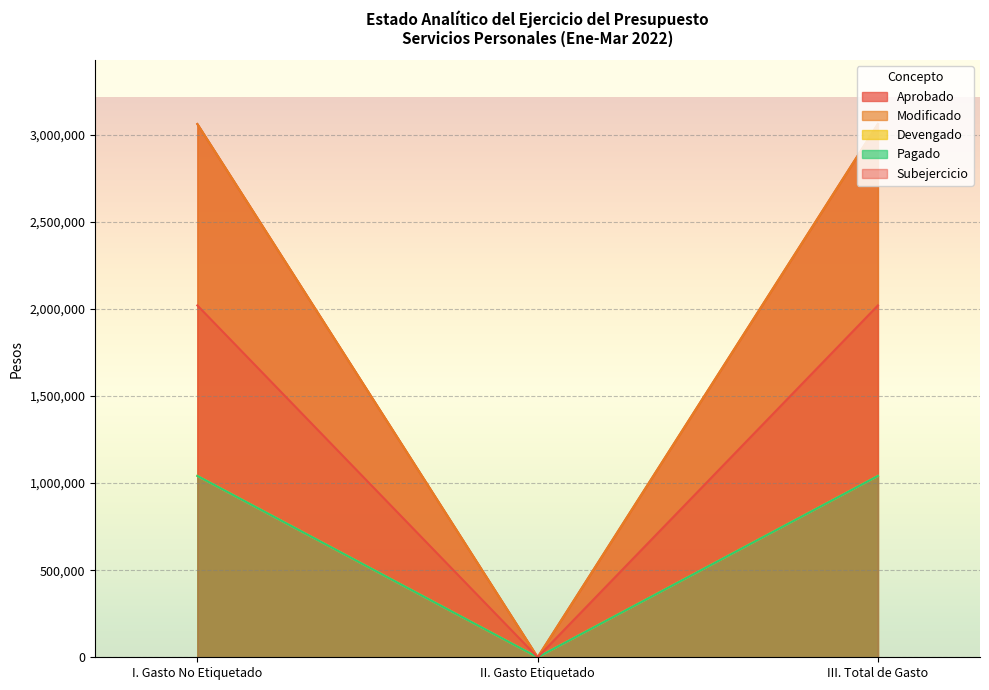

Does the chart display data point markers on the line(s)?

No